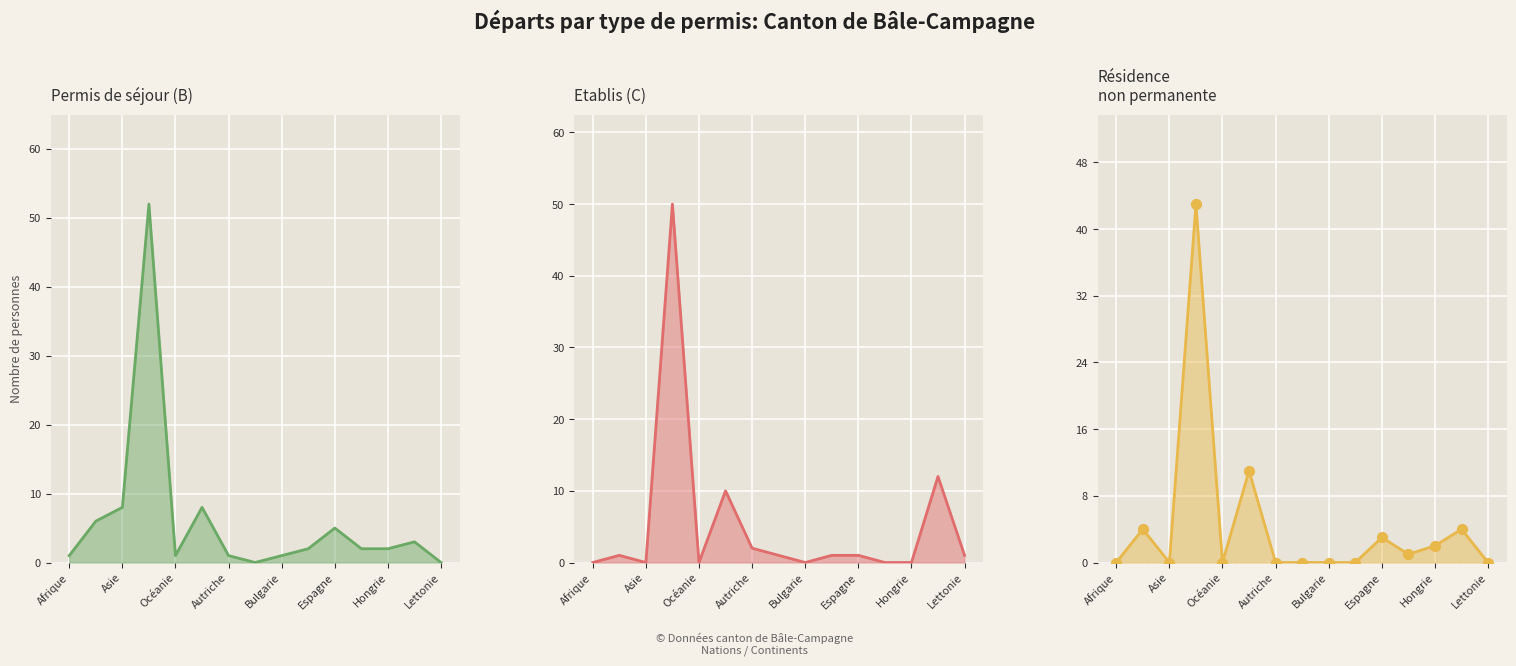

Which series has the largest total across all categories?

Permis B (Total)